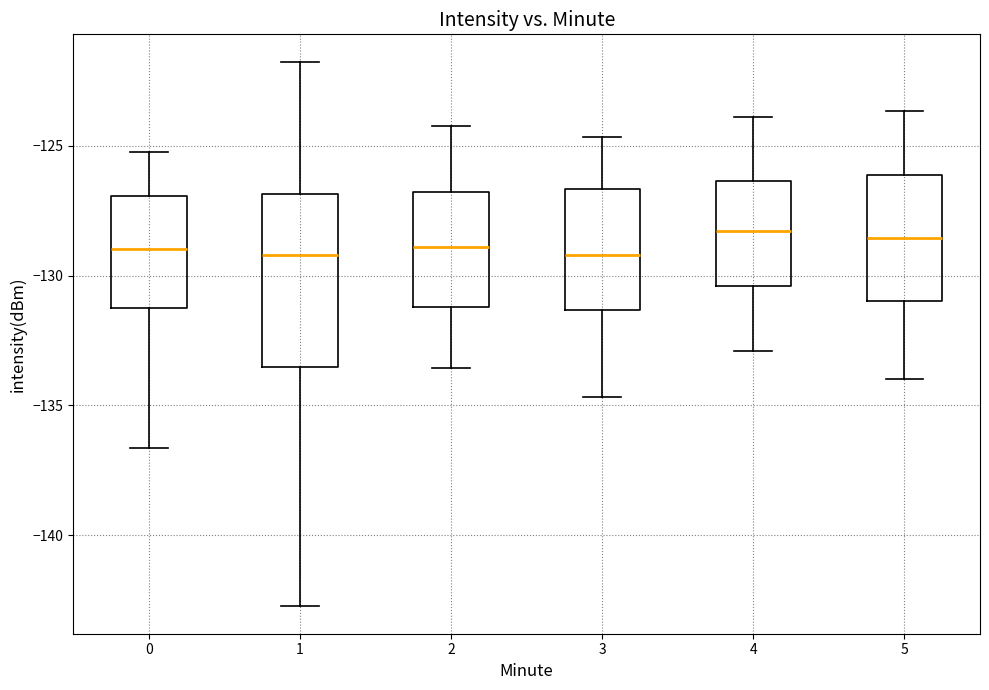

Reading left to right, transcribe this box plot: for each box, give where its median line is, the range the box spans, and where its two whiskers end, as read against the y-axis. The values are not printed on the chart, so give them approximately, as read against the axis.

0: median -129.0, box -131.0 to -127.0, whiskers -136.5 to -125.0
1: median -129.0, box -133.5 to -127.0, whiskers -142.5 to -122.0
2: median -129.0, box -131.0 to -127.0, whiskers -133.5 to -124.0
3: median -129.0, box -131.5 to -126.5, whiskers -134.5 to -124.5
4: median -128.5, box -130.5 to -126.5, whiskers -133.0 to -124.0
5: median -128.5, box -131.0 to -126.0, whiskers -134.0 to -123.5